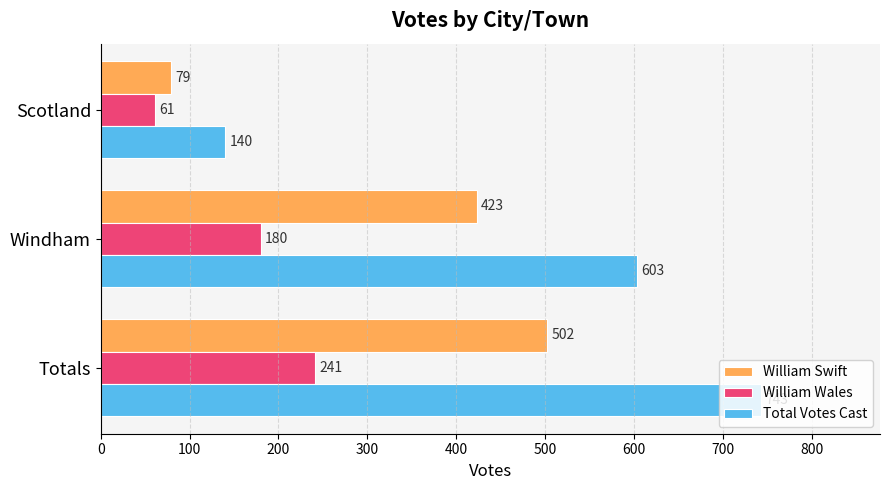

The value of William Wales at Windham is 180. True or false?

True